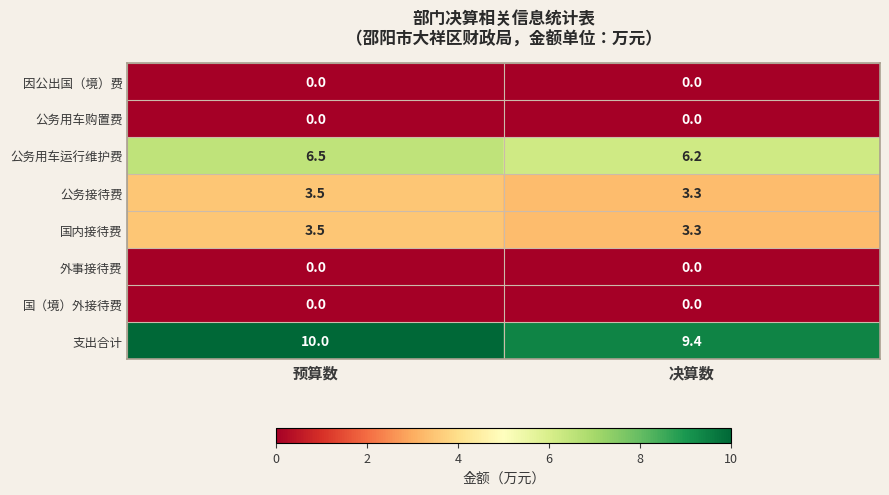

The 因公出国（境）费 series shows 0.0 at 决算数. True or false?

True